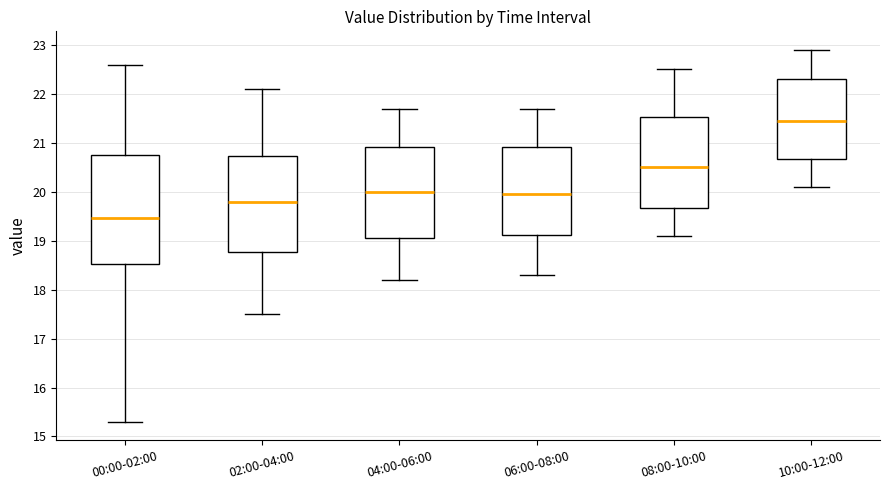

Which box is the tallest, from its lower edge to its upper edge?

00:00-02:00